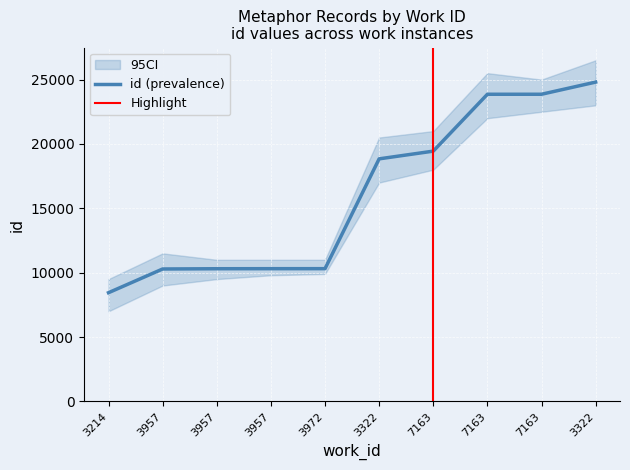

How many values exceed 18842?

4